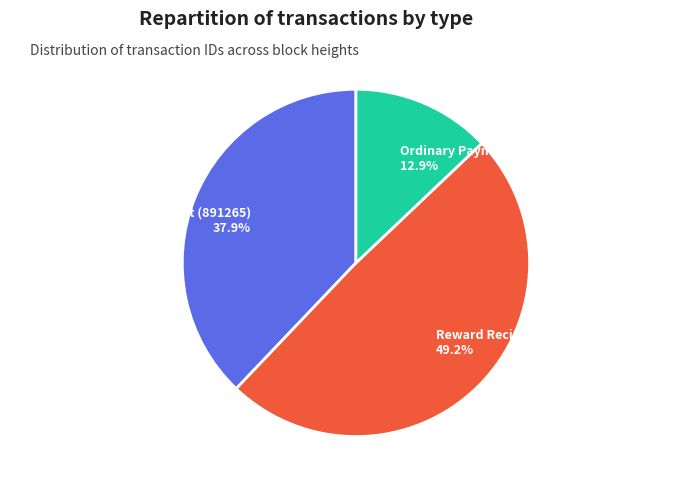

Count the number of slices in the pie.

3